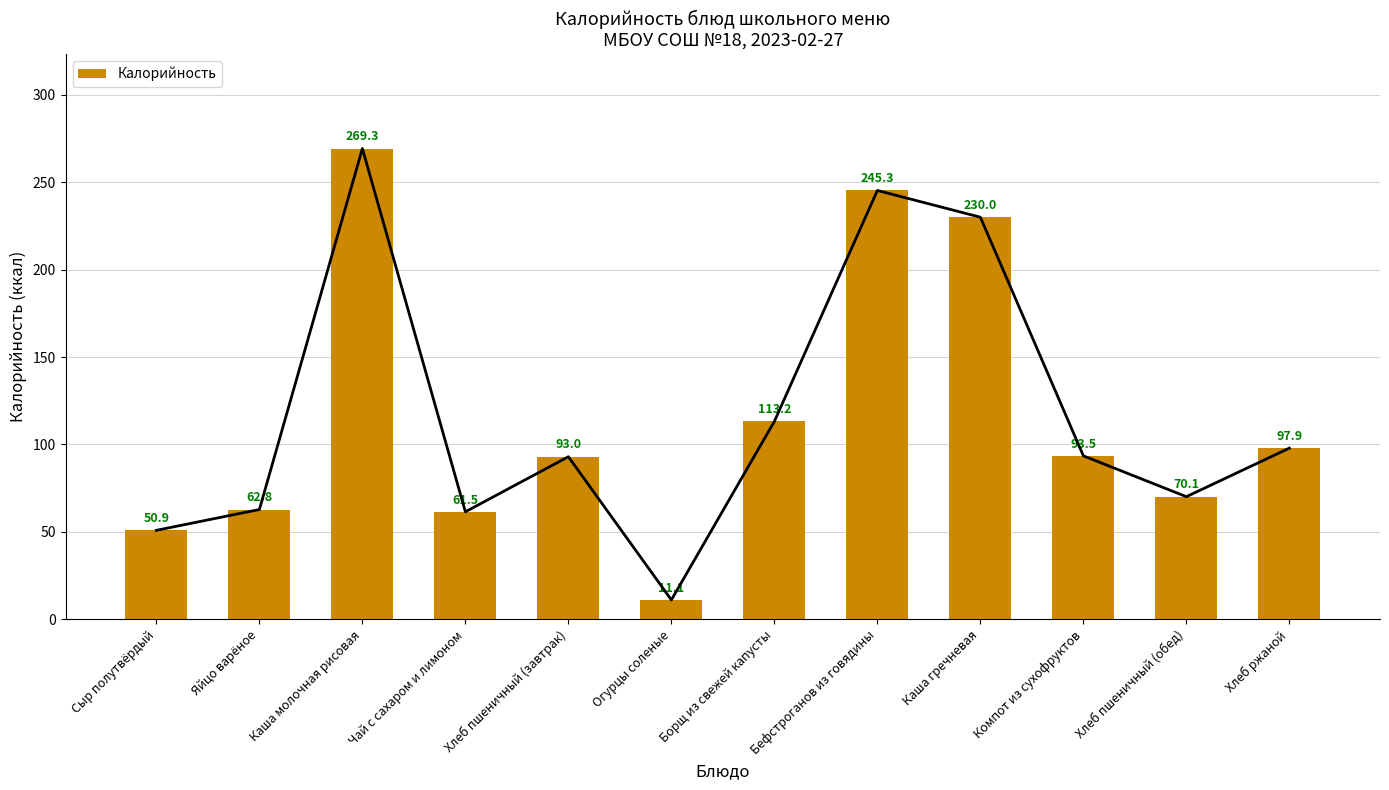

The chart shows a value of 269.3 at Каша молочная рисовая. True or false?

True